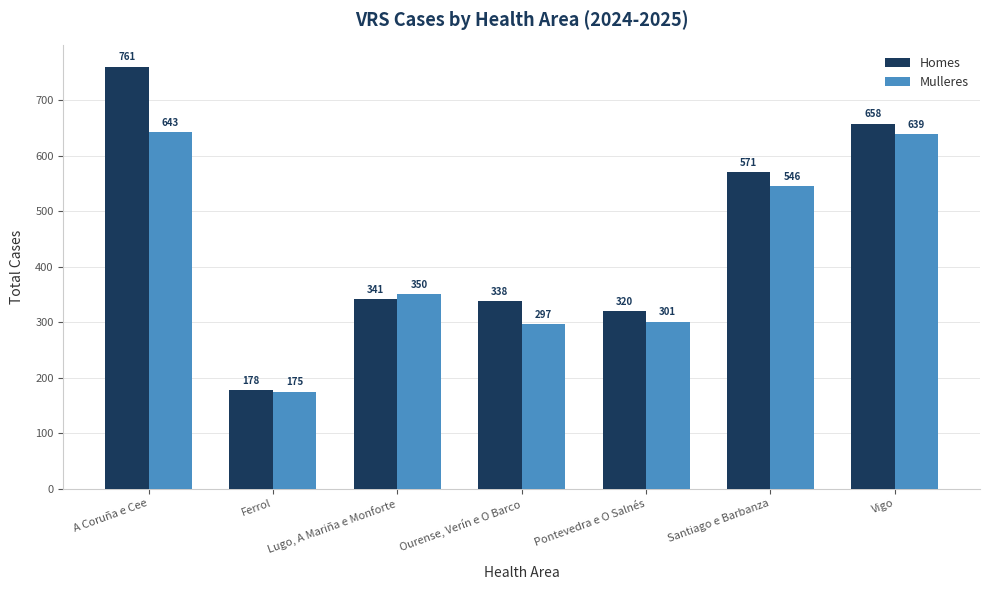

Read the Homes value at Lugo, A Mariña e Monforte, to the nearest 100.

300